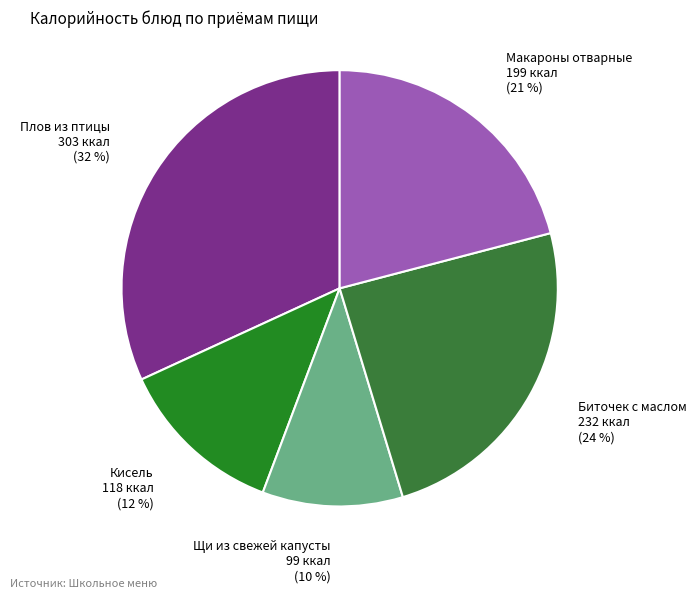

Between Кисель and Щи из свежей капусты, which is larger?

Кисель